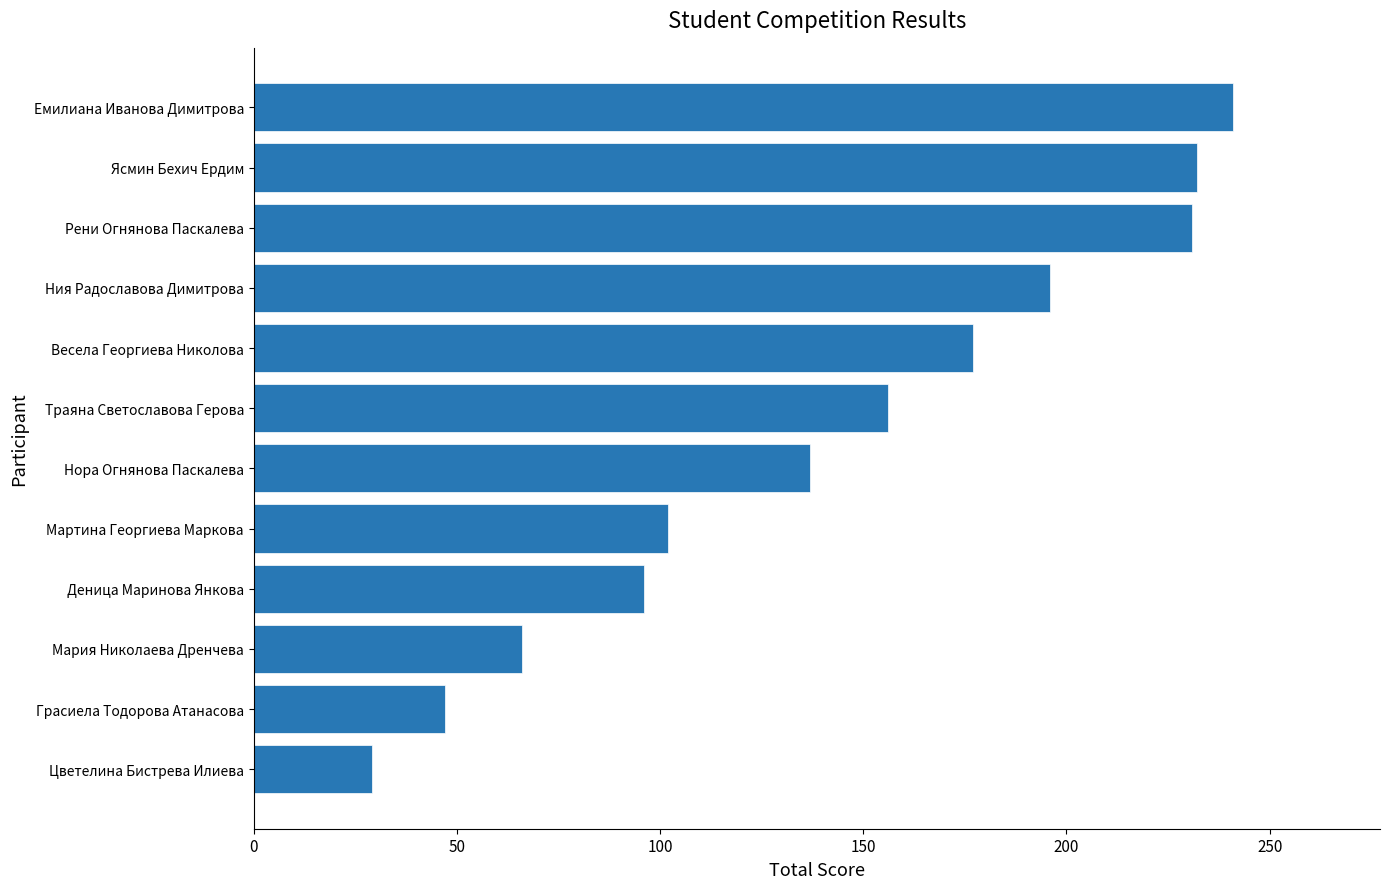

Which label corresponds to the largest value in the chart?

Емилиана Иванова Димитрова